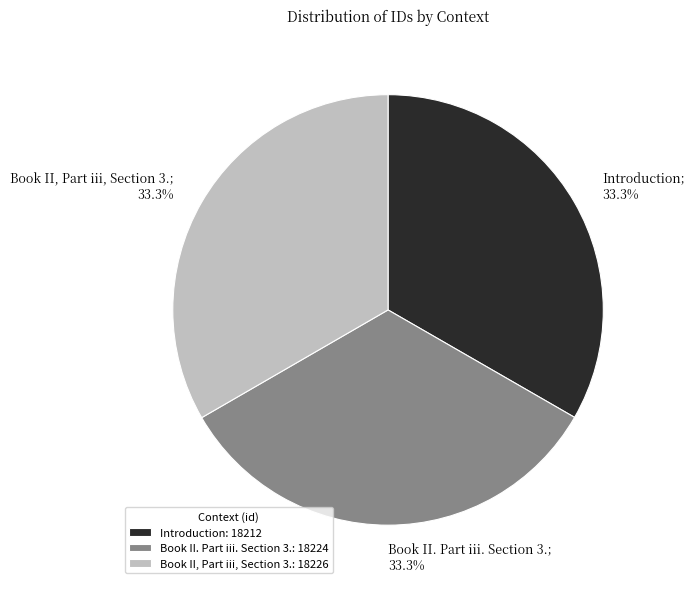

Is it true that Introduction is 33% of the pie?

True